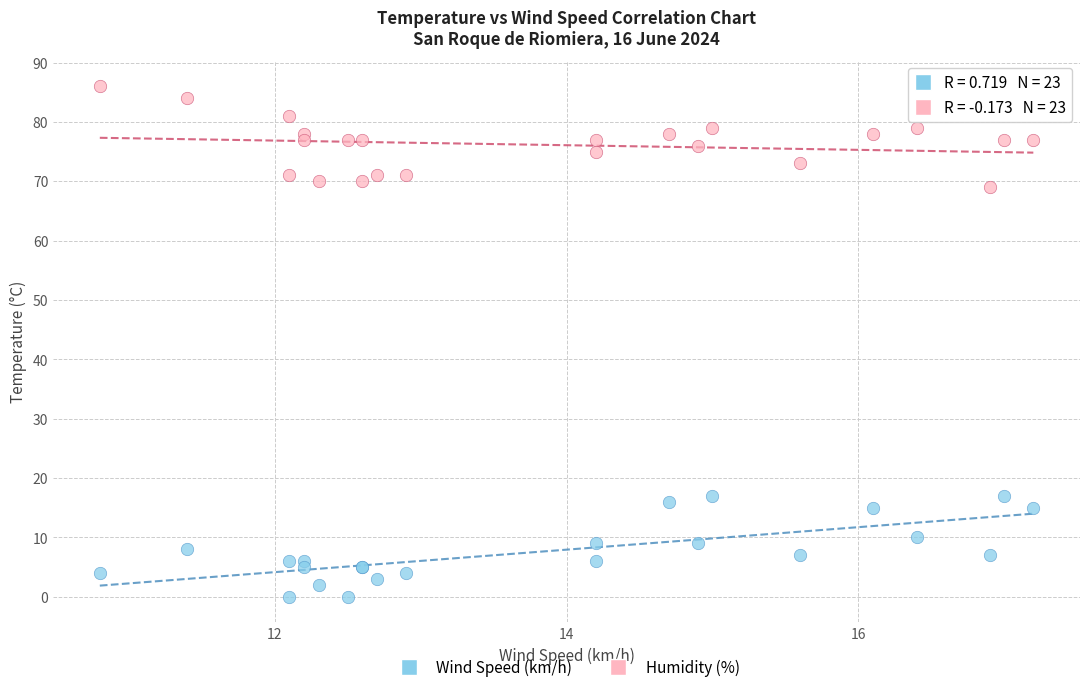

Which series contains the lowest Y value?

Wind Speed (km/h)